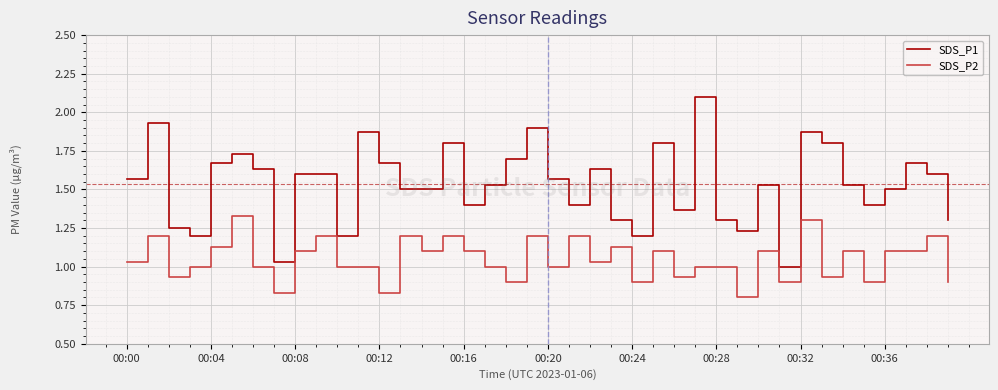

What is the highest value of the SDS_P1 series?

2.1